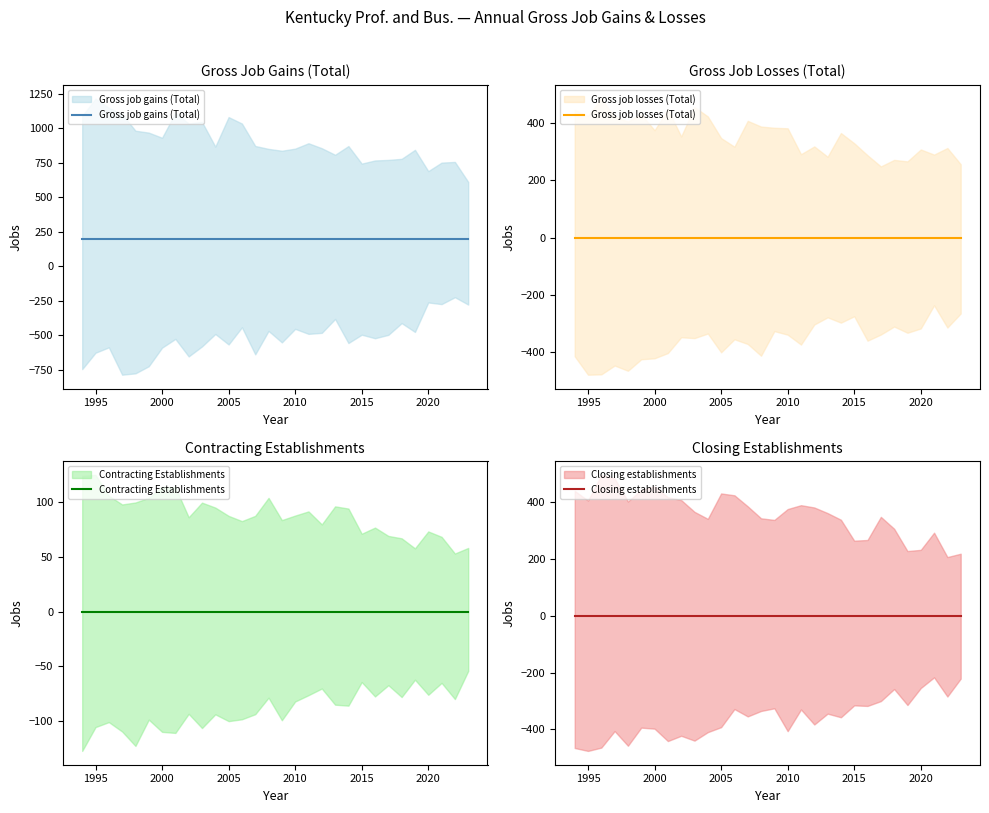

How many lines are shown in the chart?

4